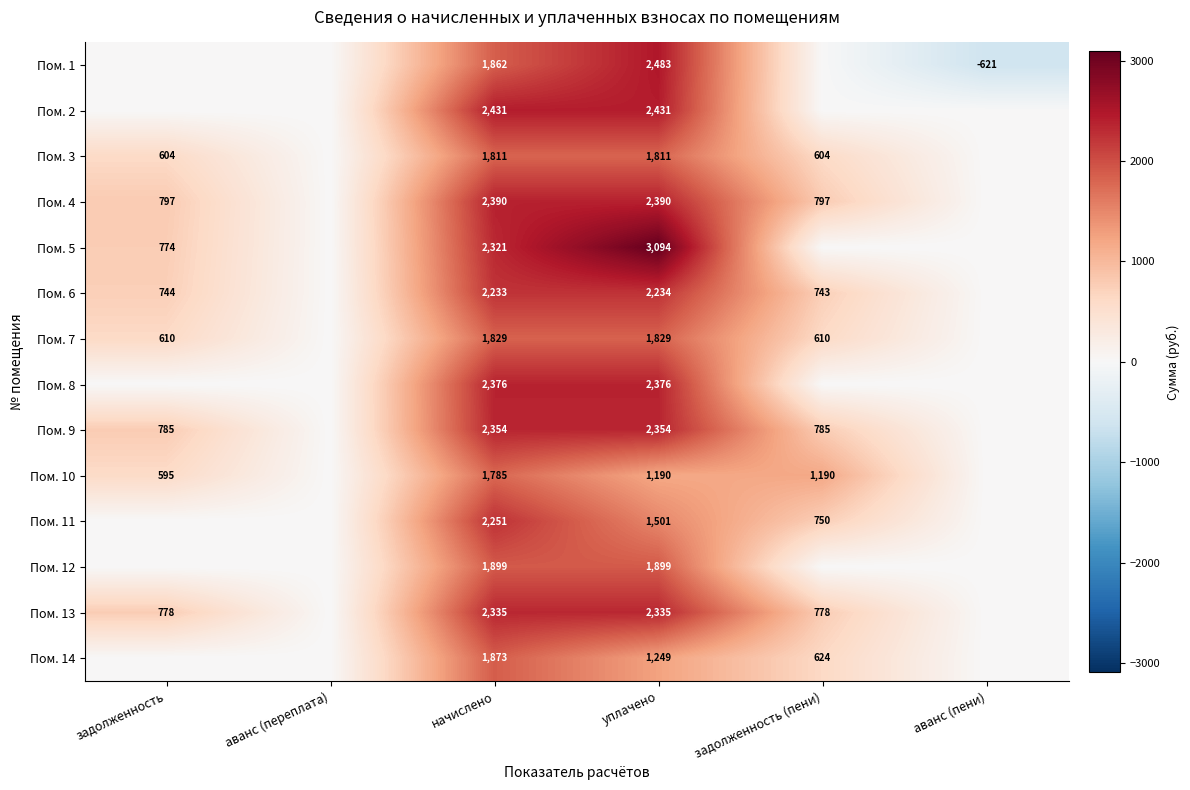

True or false: Пом. 6 has a value of 216.5 at задолженность.

False